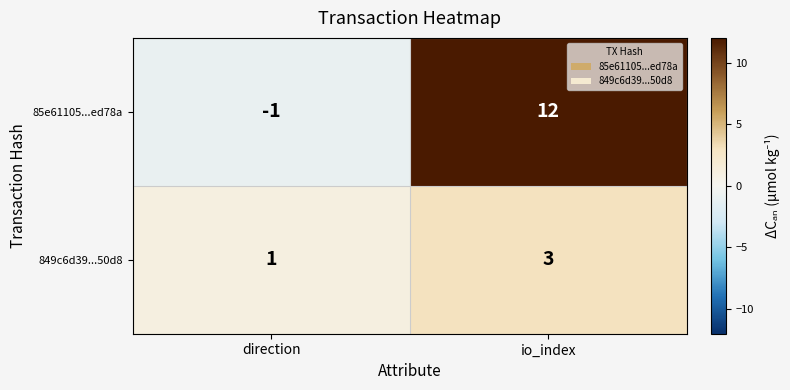

Which series has the largest total across all categories?

85e61105...ed78a